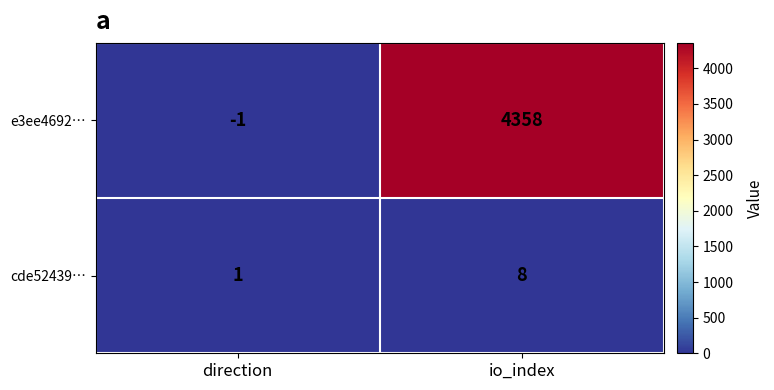

Is it true that cde52439… equals 1 at direction?

True